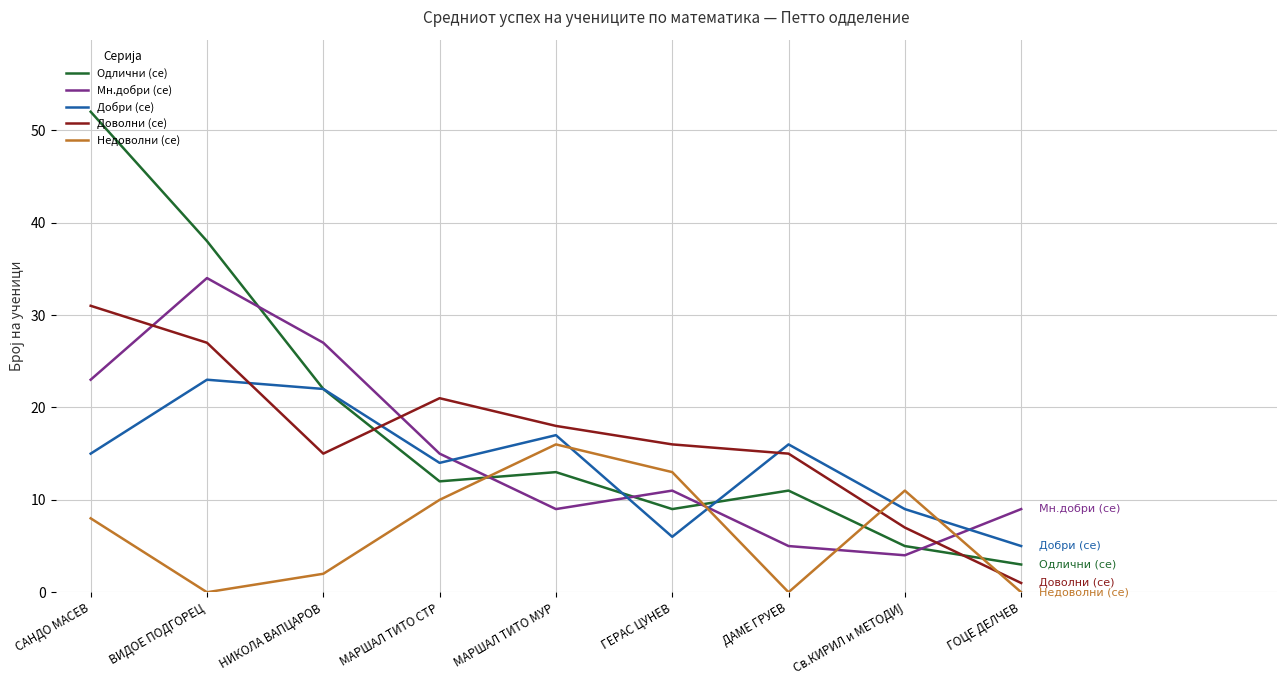

List the series in order of their peak value, lowest first.

Недоволни (се), Добри (се), Доволни (се), Мн.добри (се), Одлични (се)